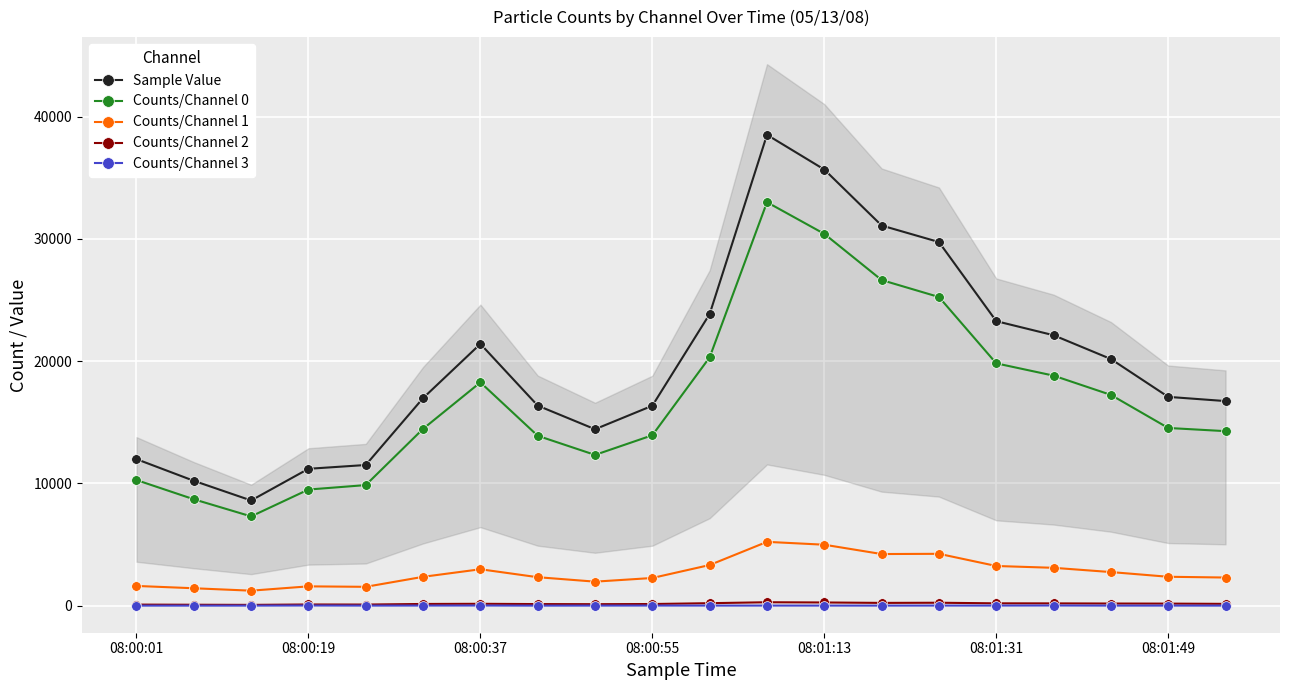

True or false: Counts/Channel 1 and Counts/Channel 0 intersect in this chart.

False